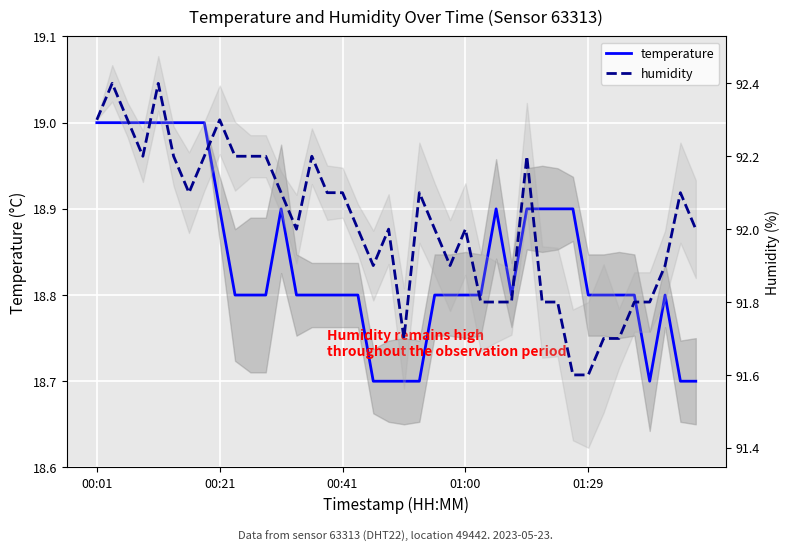

Between 35 and 23, which is larger?

35